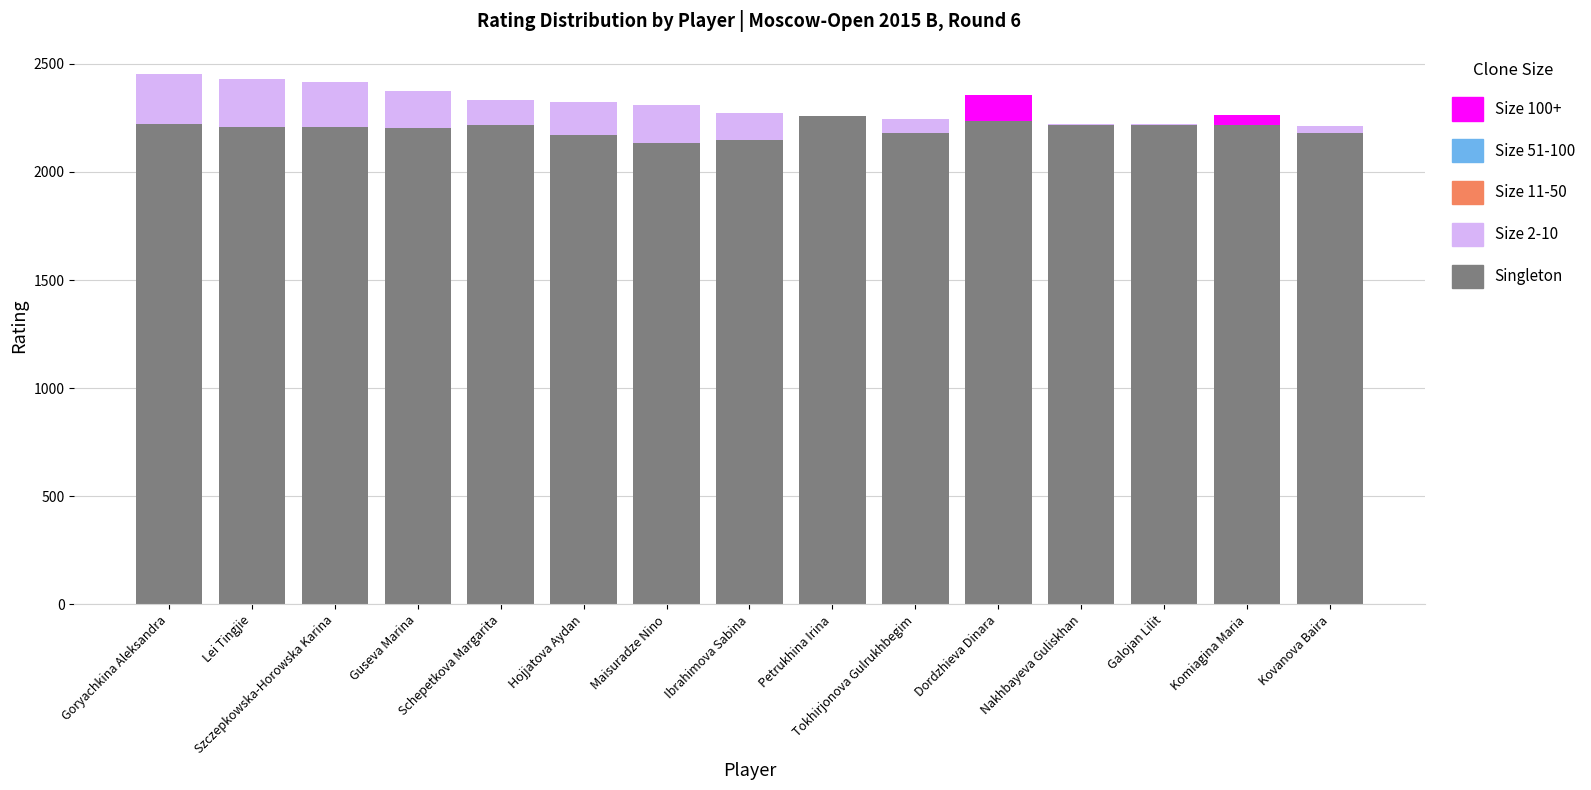

What is the sum of the Singleton values at Maisuradze Nino and Ibrahimova Sabina?

4283